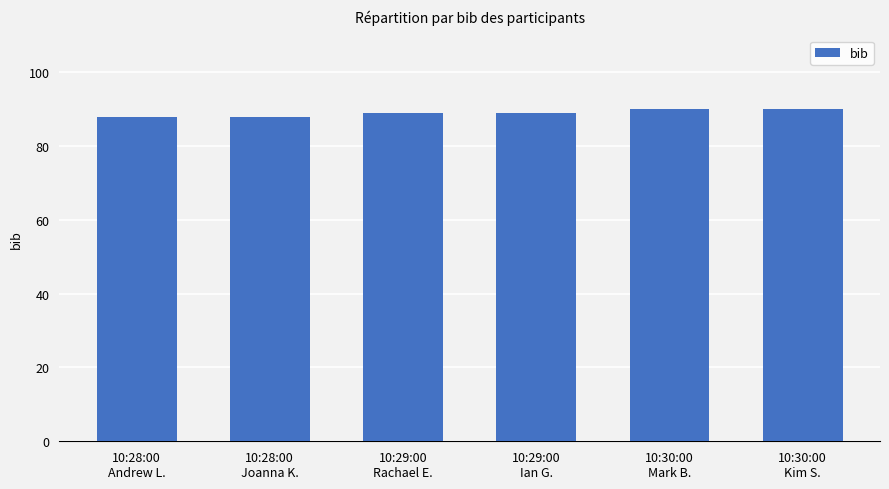

What is the greatest value displayed?

90